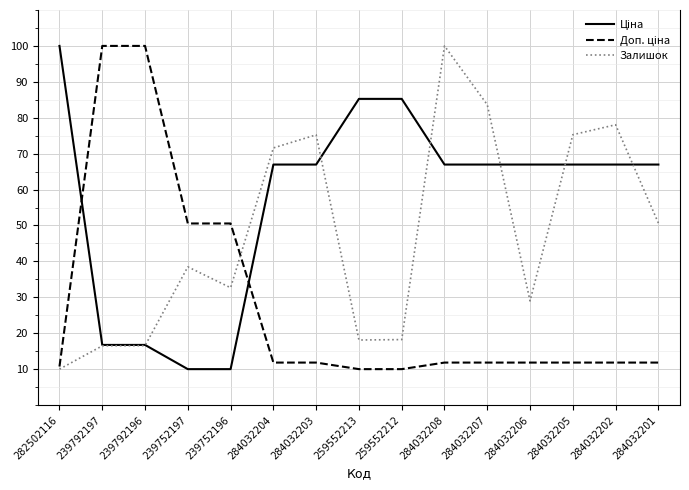

What is the difference between the highest and lowest values at 284032205?

63.4